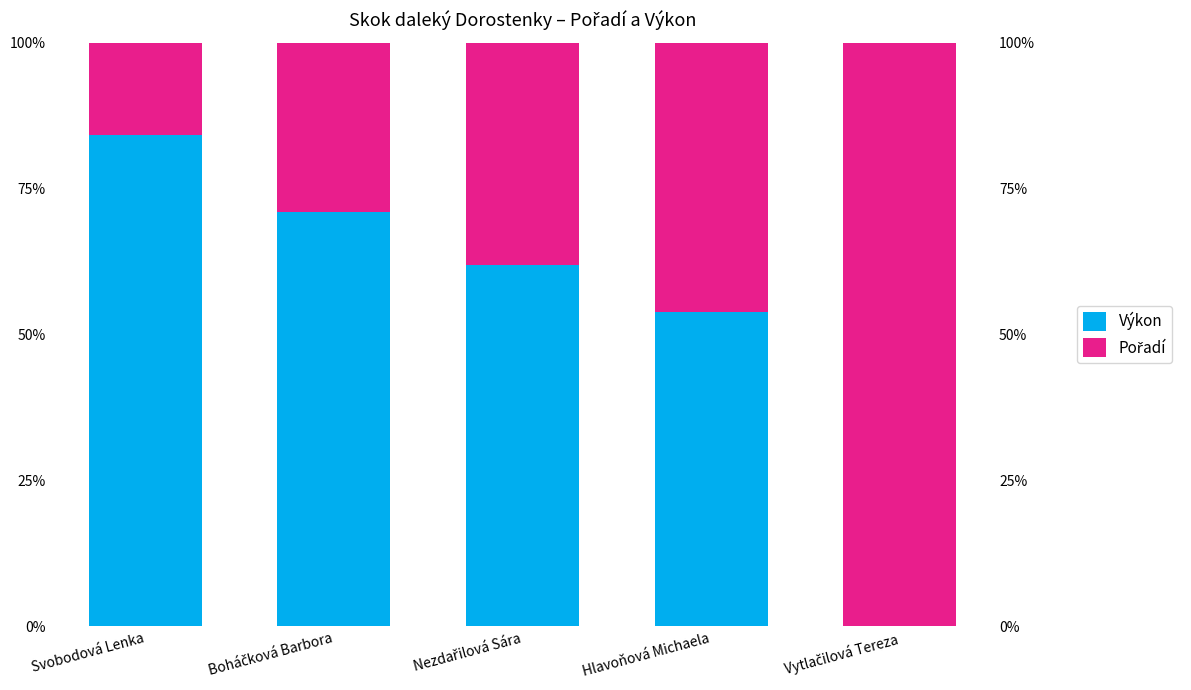

Which category has the lowest value in the Pořadí series?

Svobodová Lenka